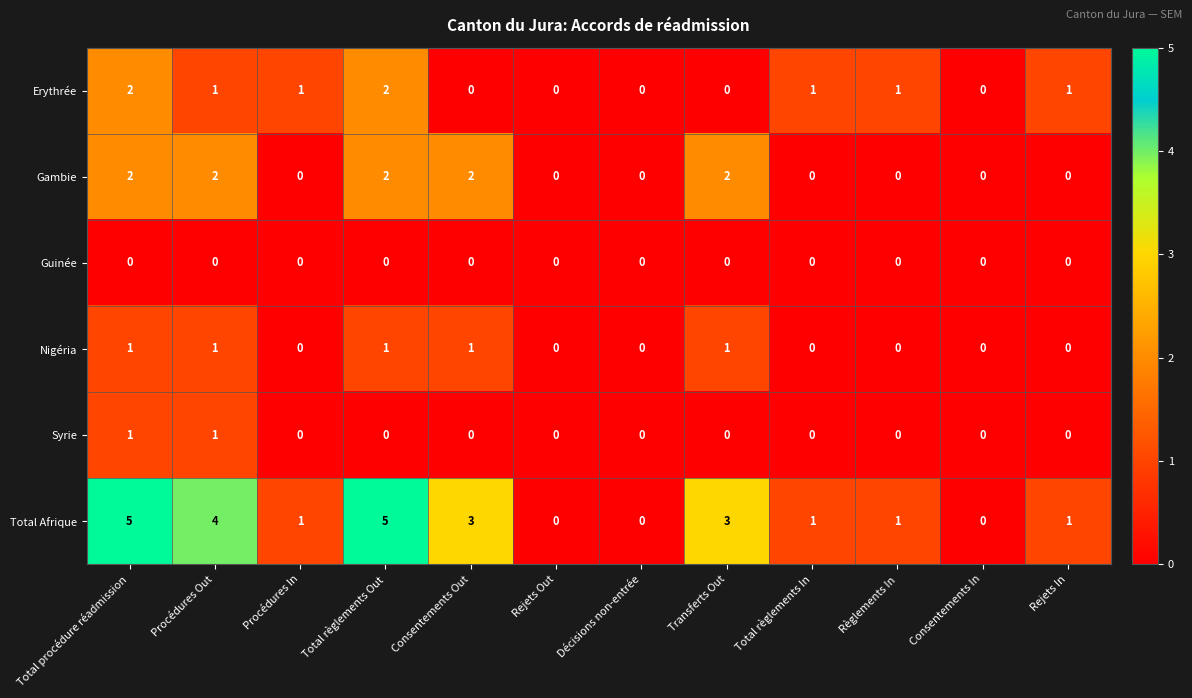

How many positive values does the Nigéria series have?

5